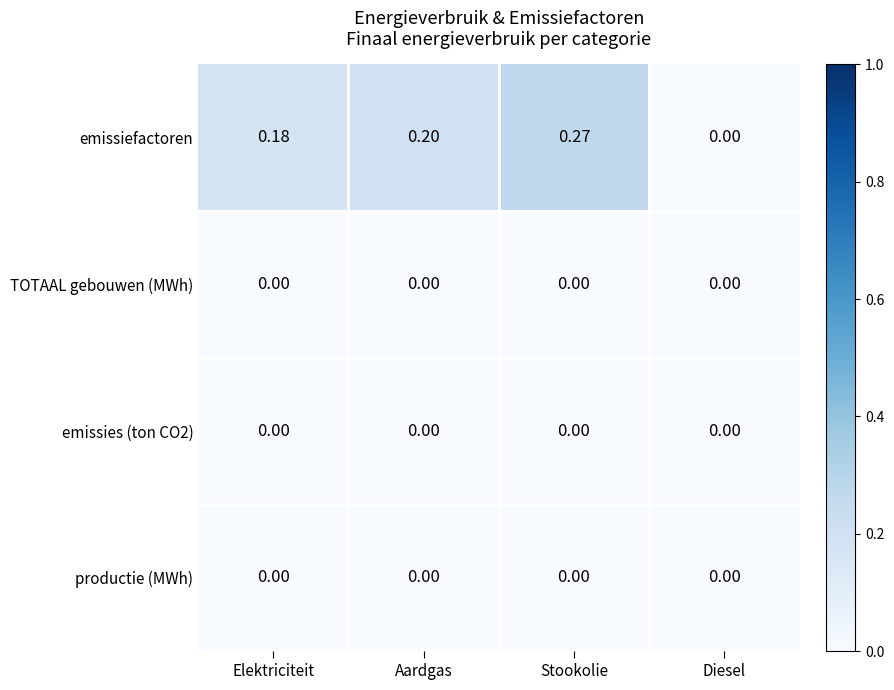

Is the value of emissiefactoren at Stookolie greater than the value of emissies (ton CO2) at Stookolie?

Yes